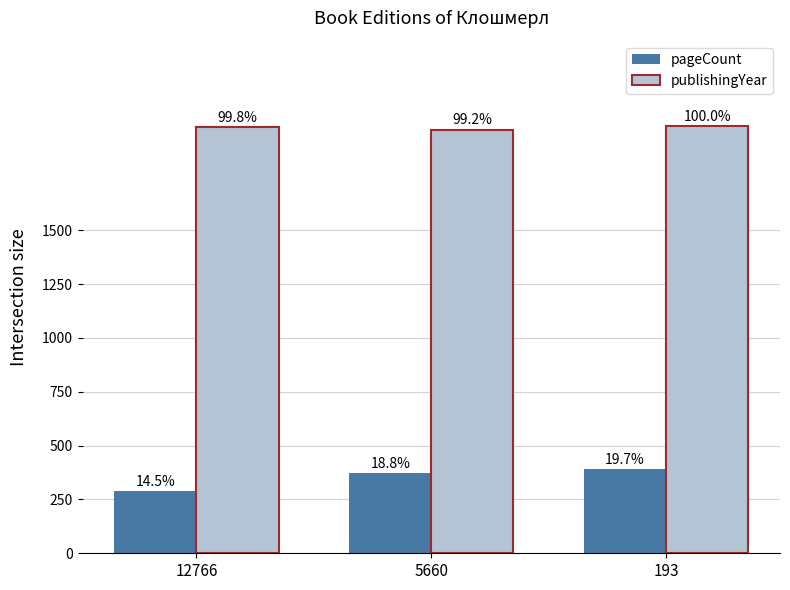

What are all the series names shown in the legend?

pageCount, publishingYear